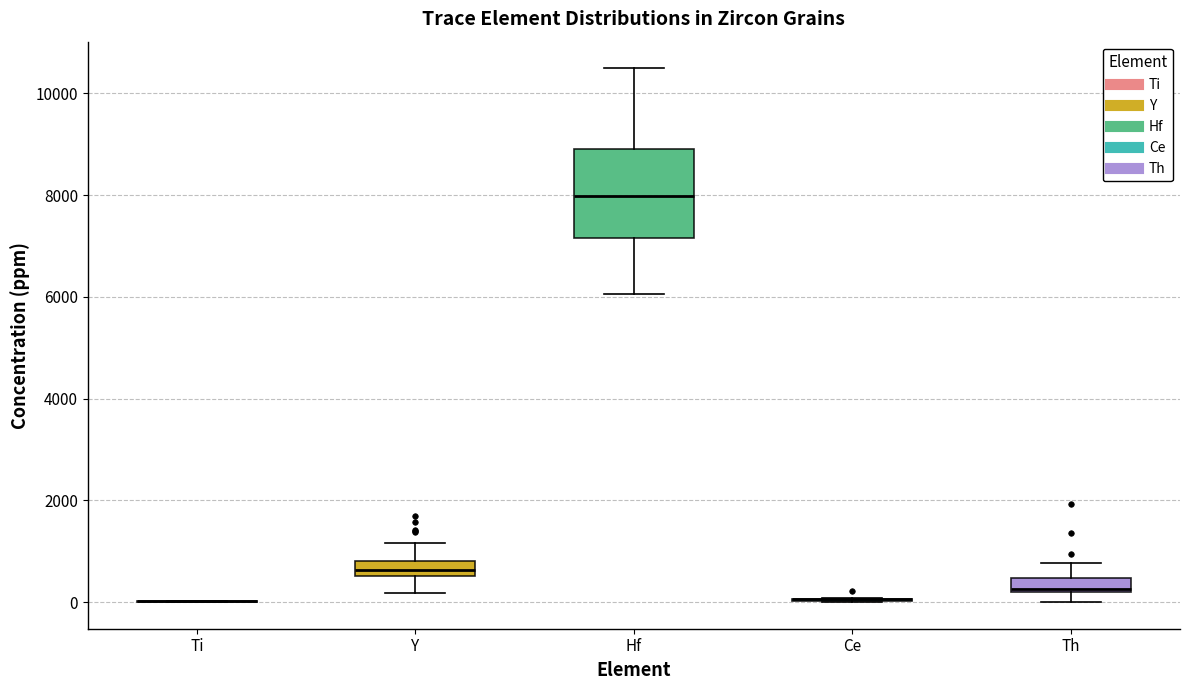

Comparing the boxes themselves (not the whiskers), which one is the tallest?

Hf